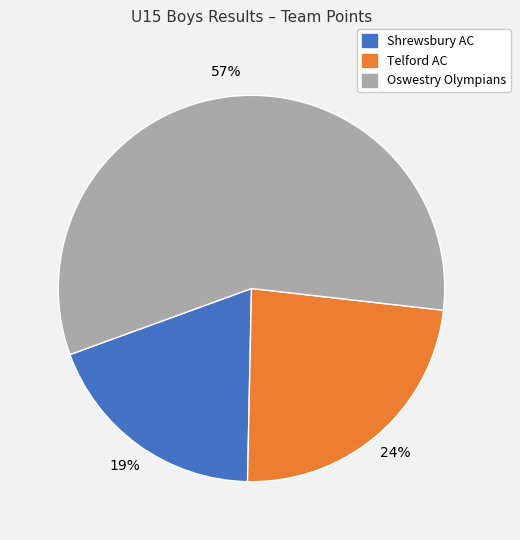

Is it true that Telford AC is 24% of the pie?

True